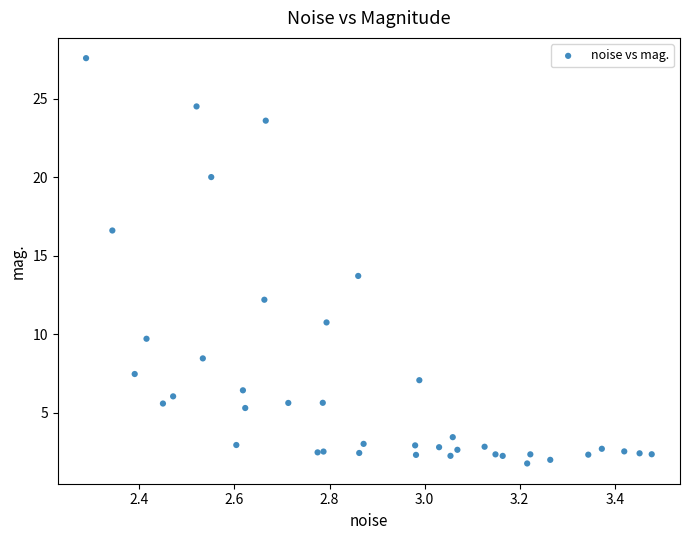

What Y value in the scatter plot is closest to 14?

13.7